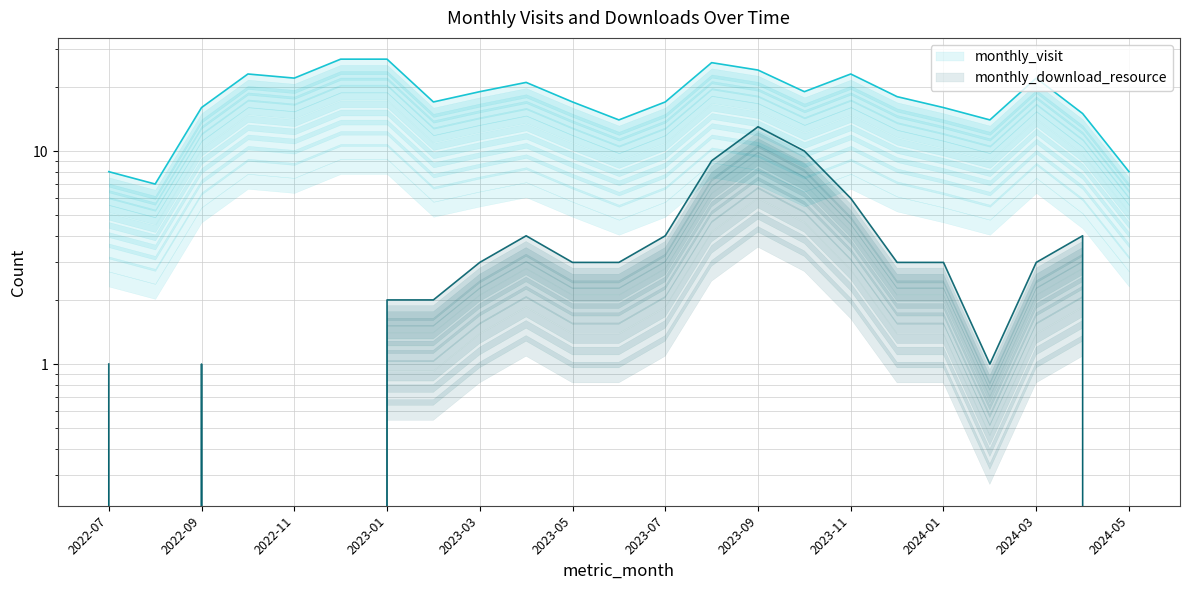

What is the sum of all monthly_download_resource values?

75